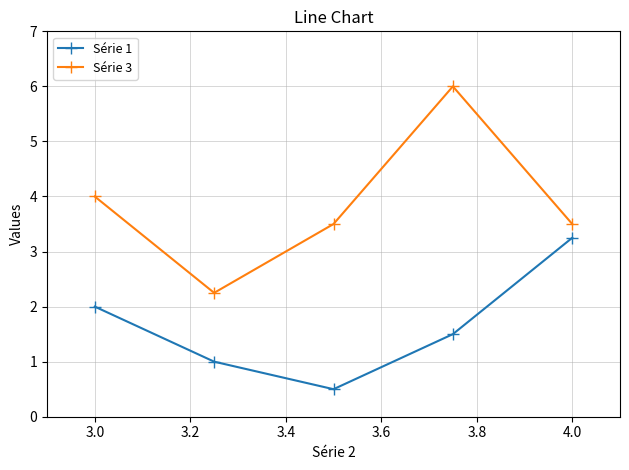

List the series in order of their peak value, lowest first.

Série 1, Série 3